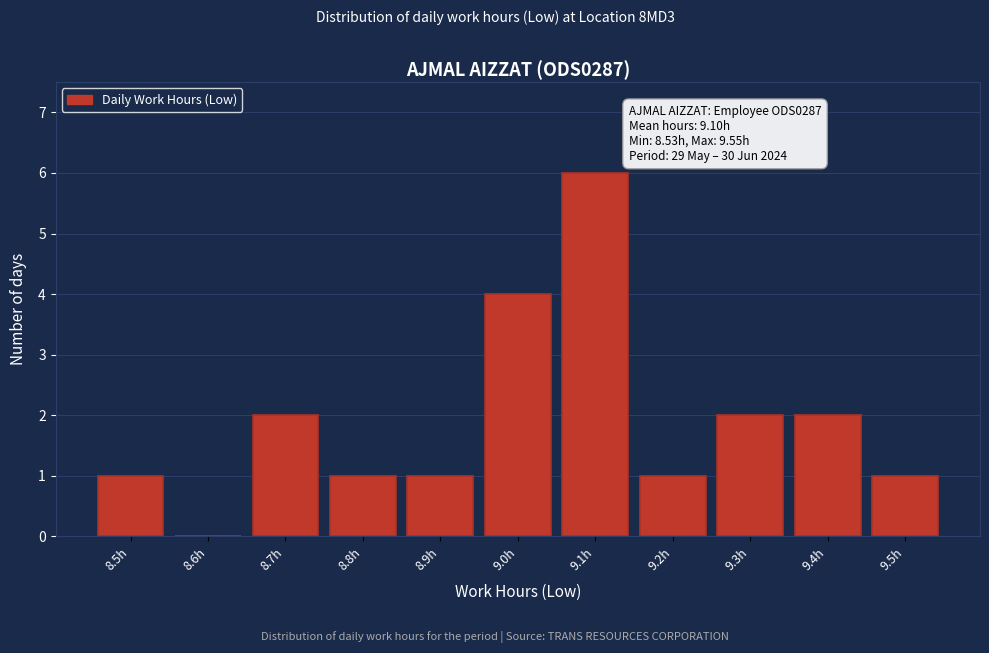

Reading right to left, transcribe all the data shown in this chart.

9.5h=1	9.4h=2	9.3h=2	9.2h=1	9.1h=6	9.0h=4	8.9h=1	8.8h=1	8.7h=2	8.6h=0	8.5h=1